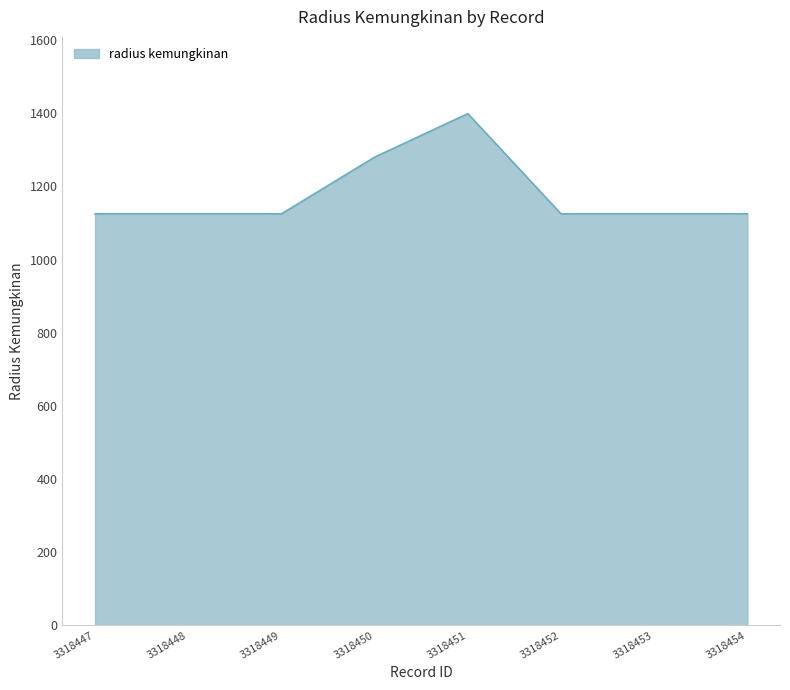

How many lines are shown in the chart?

1